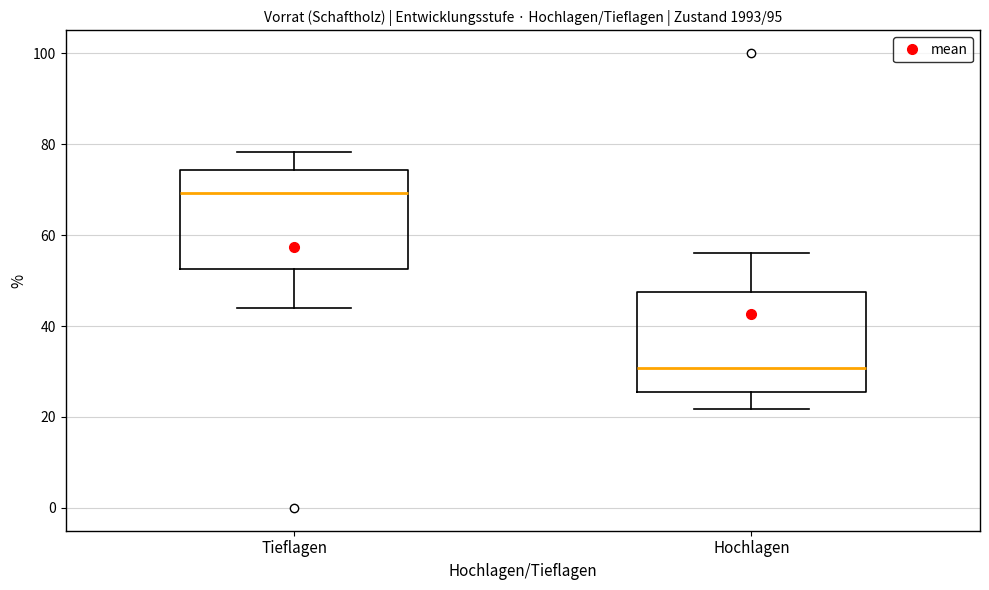

Reading left to right, read every box against the y-axis: the position of its median line, the range the box covers, and the ends of its whiskers. The values are not printed on the chart, so give them approximately, as read against the axis.

Tieflagen: median 70, box 52 to 74, whiskers 44 to 78
Hochlagen: median 30, box 26 to 48, whiskers 22 to 56